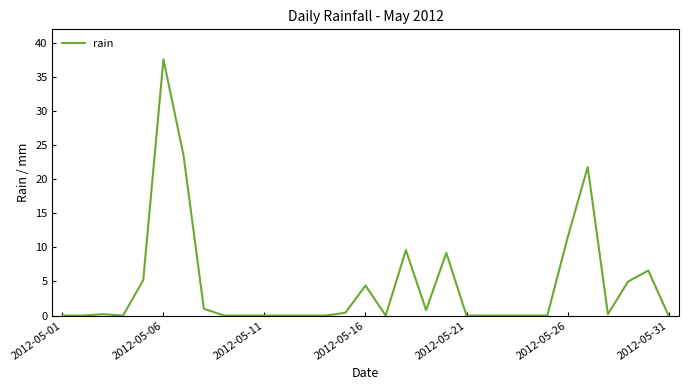

What is the difference between the maximum and minimum values?

37.6